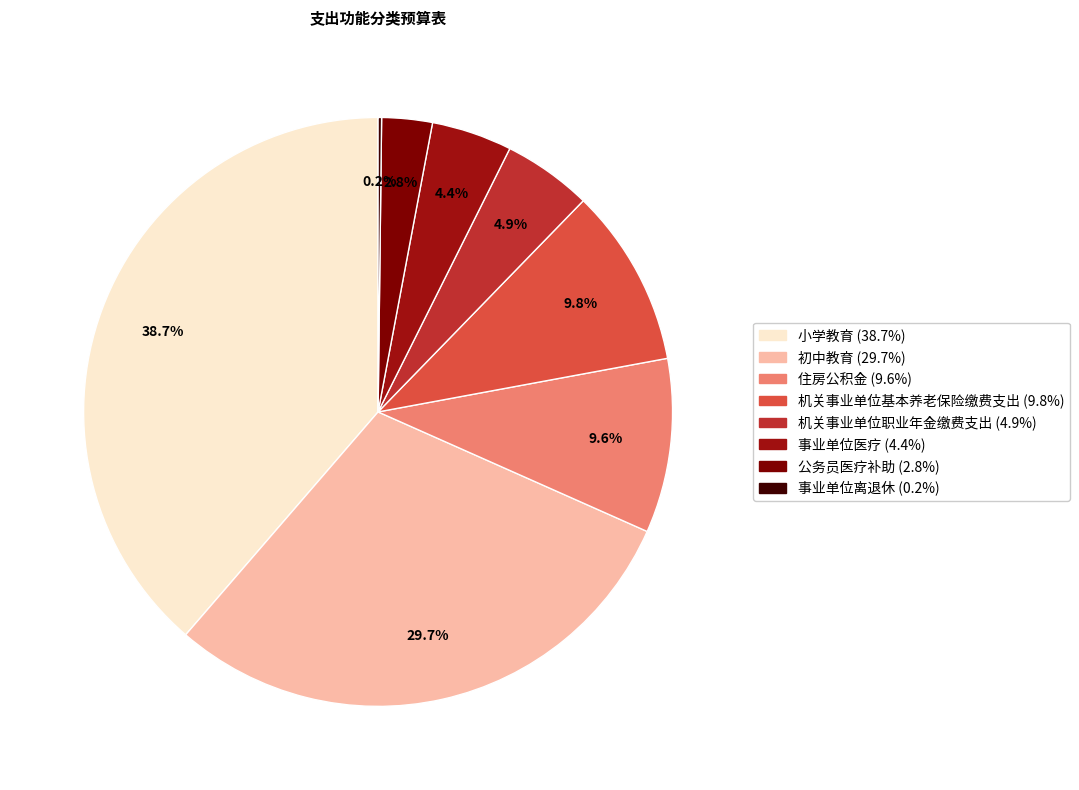

How many slices are in this pie chart?

8